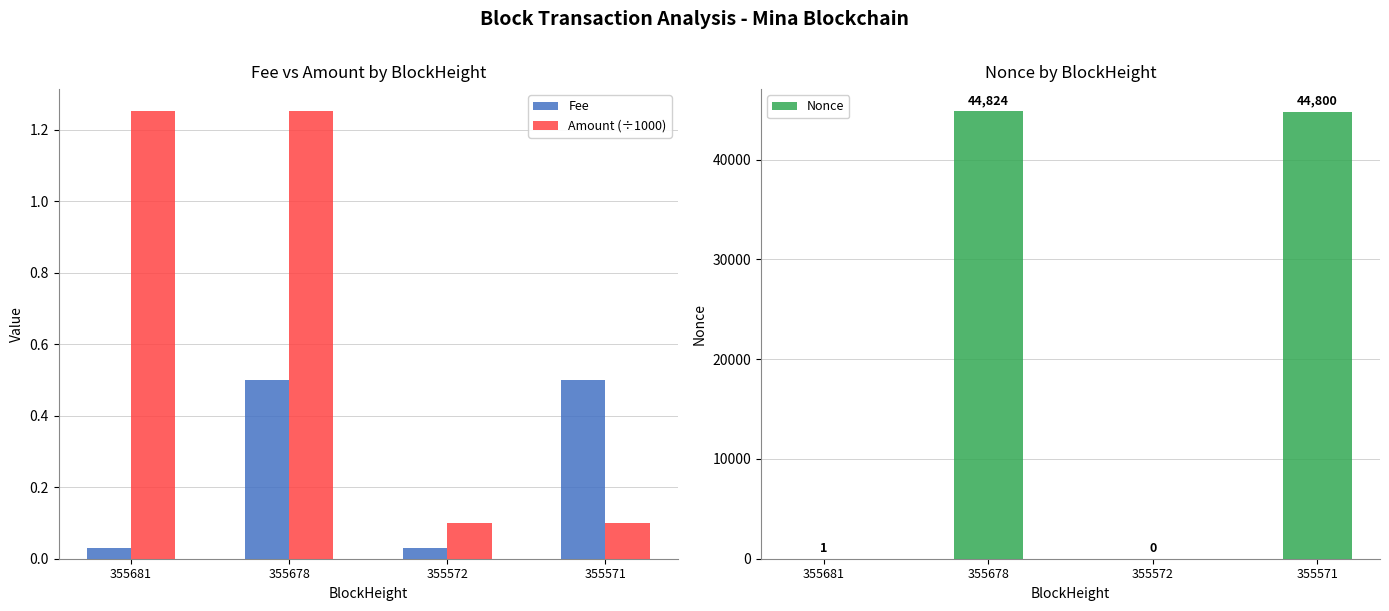

What is the difference between the second highest and minimum values in the Nonce series?

44800.0